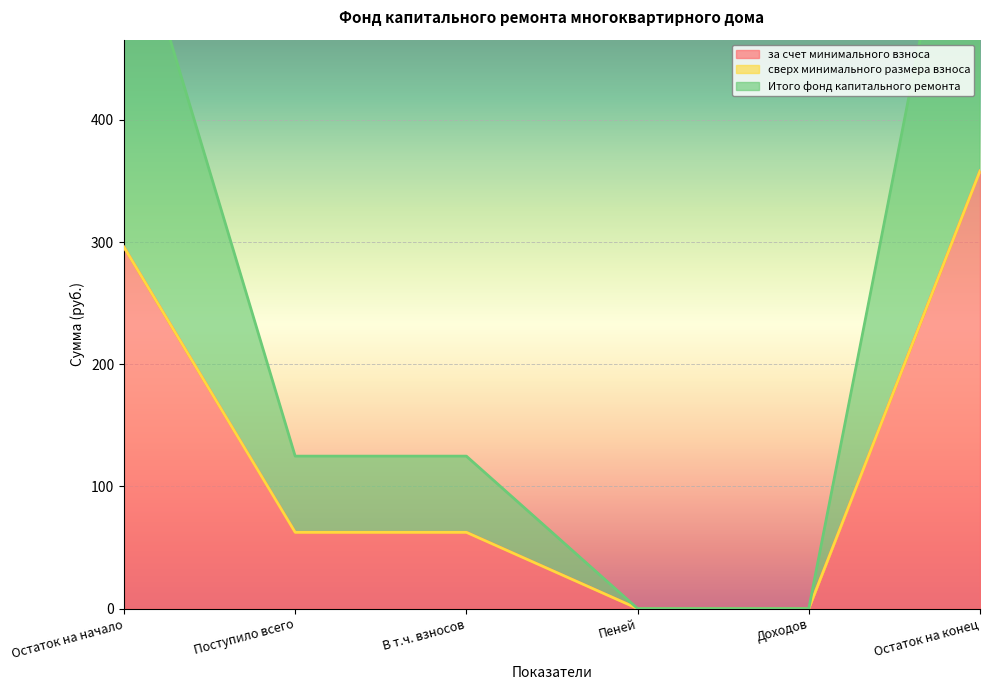

What is the sum of the за счет минимального взноса values at Остаток на конец and Поступило всего?

420.6